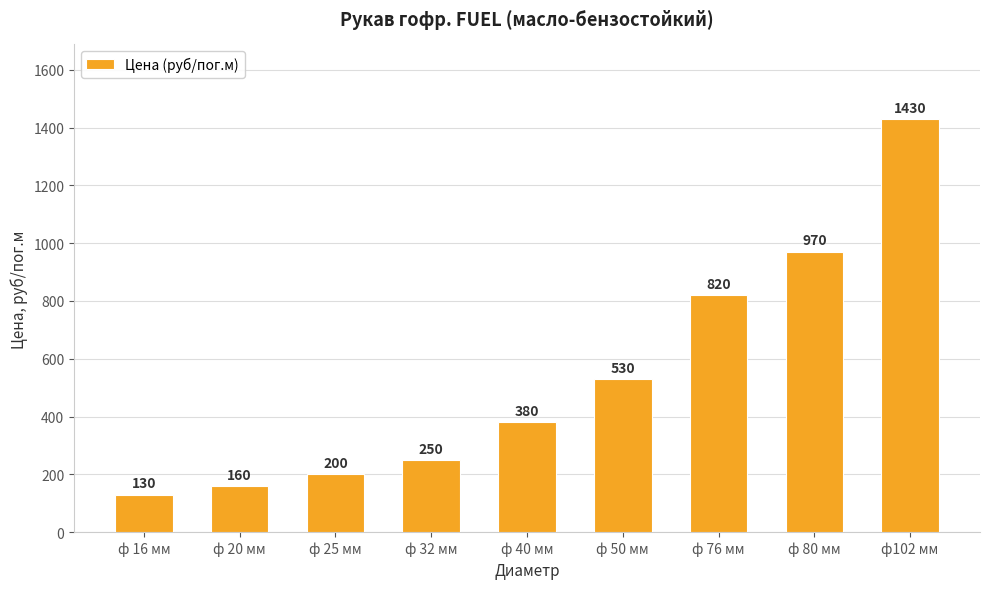

Reading left to right, extract all data points from this chart.

130	160	200	250	380	530	820	970	1430